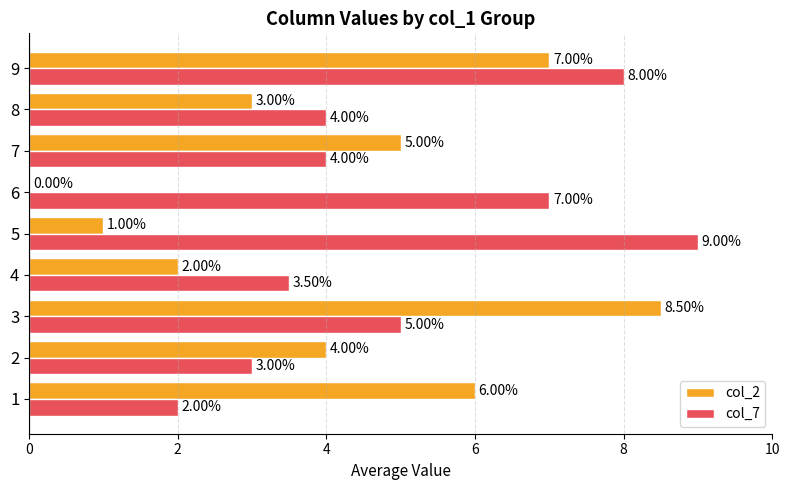

Which series has the largest total across all categories?

col_7